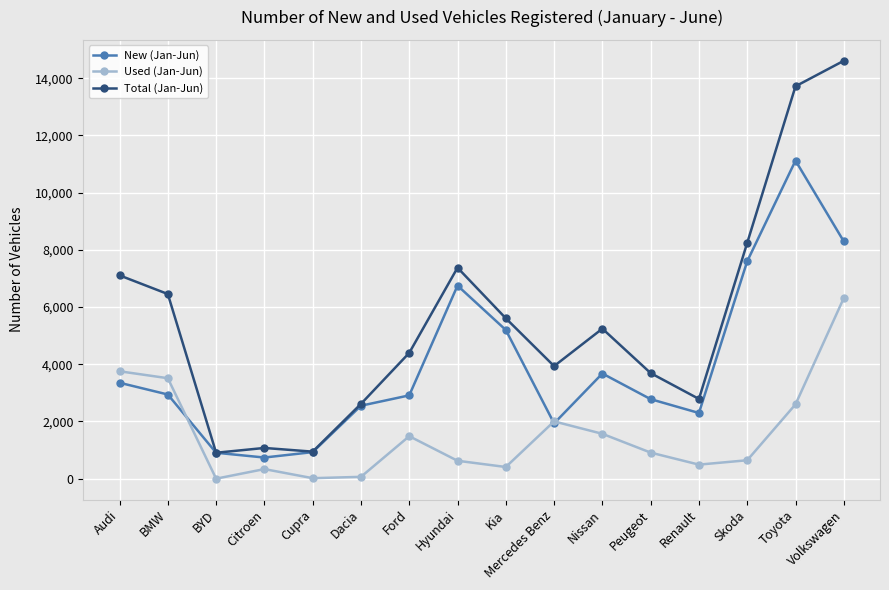

At how many categories does at least one series exceed 7944?

3